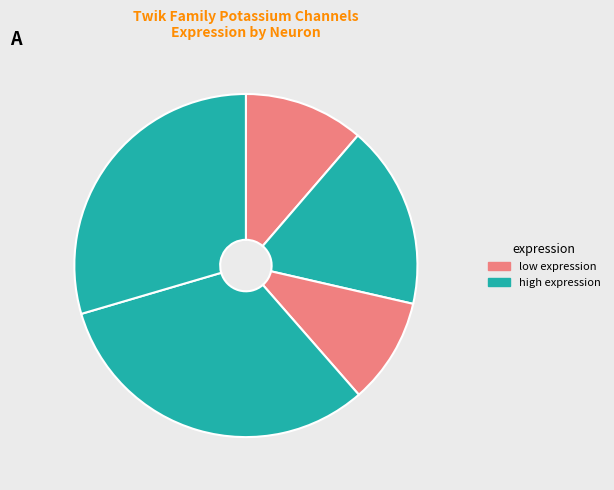

Rank the categories by value from lowest to highest.

neuron 12, neuron 6, neuron 1, neuron 16, neuron 10